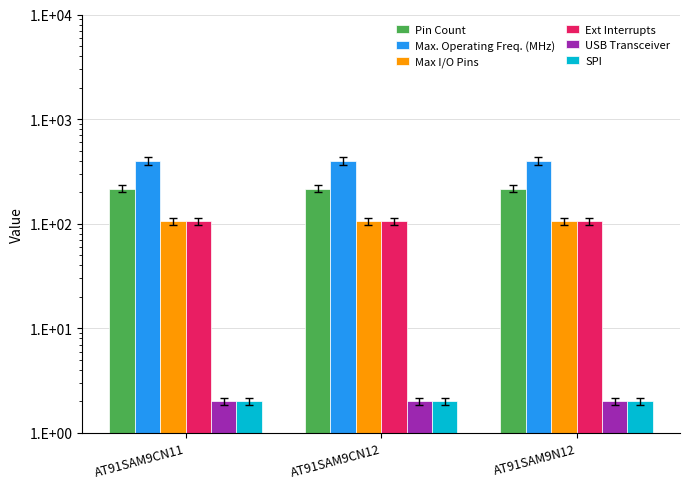

What is the minimum value for Ext Interrupts?

105